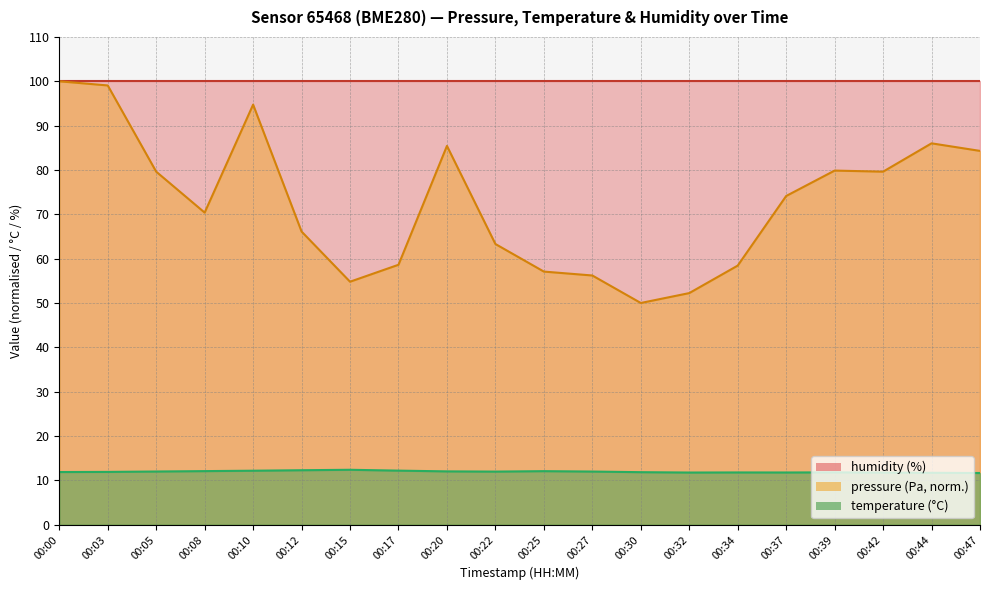

What is the spread (max minus min) of values at 00:30?

88.2